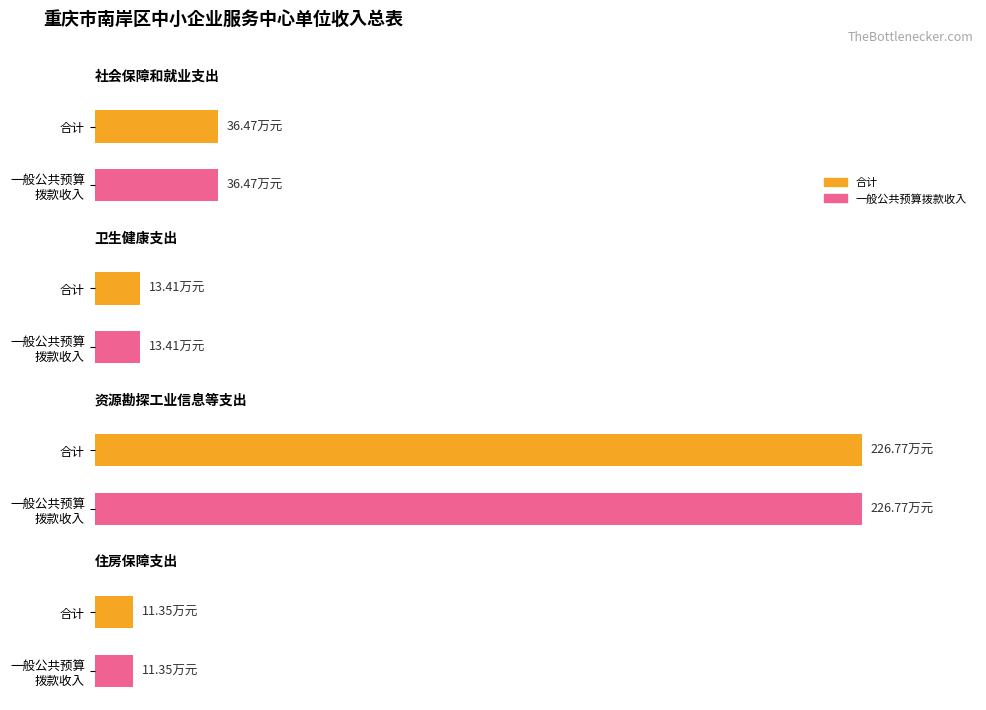

Rank the series at 住房保障支出 from highest to lowest value.

合计, 一般公共预算拨款收入